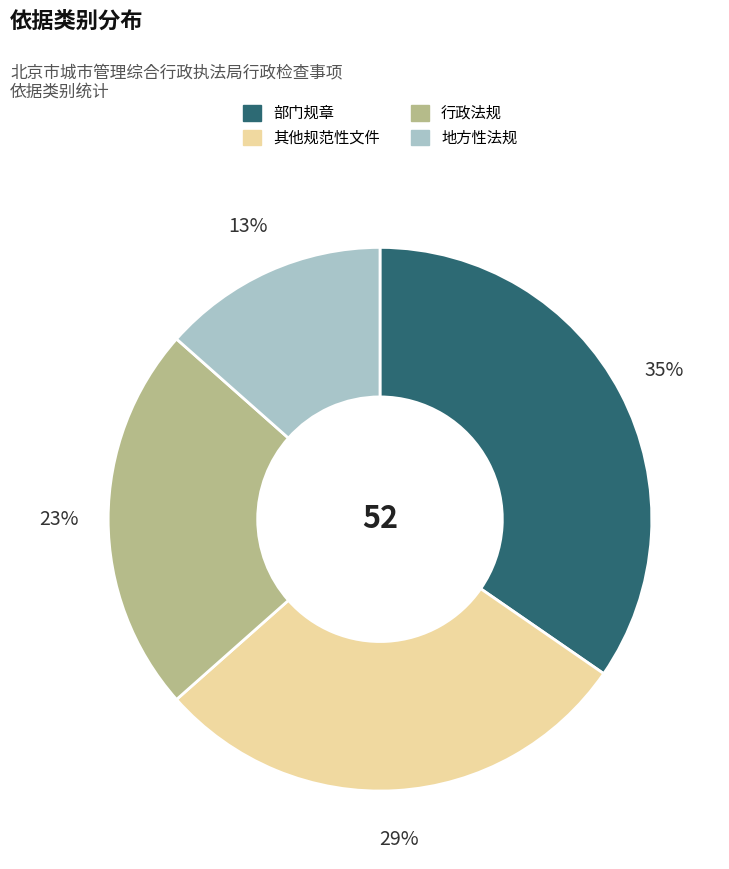

Is it true that 行政法规 is 23% of the pie?

True